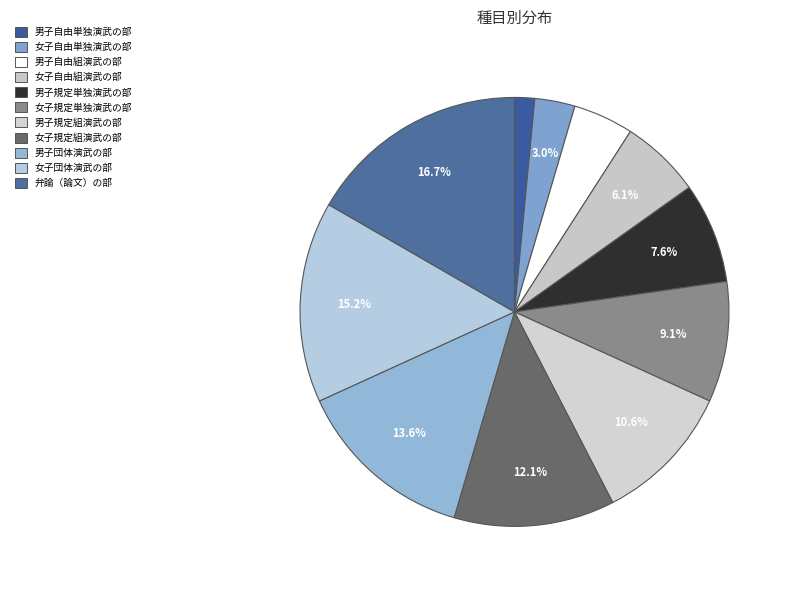

Is there any slice that represents more than half of the pie?

No